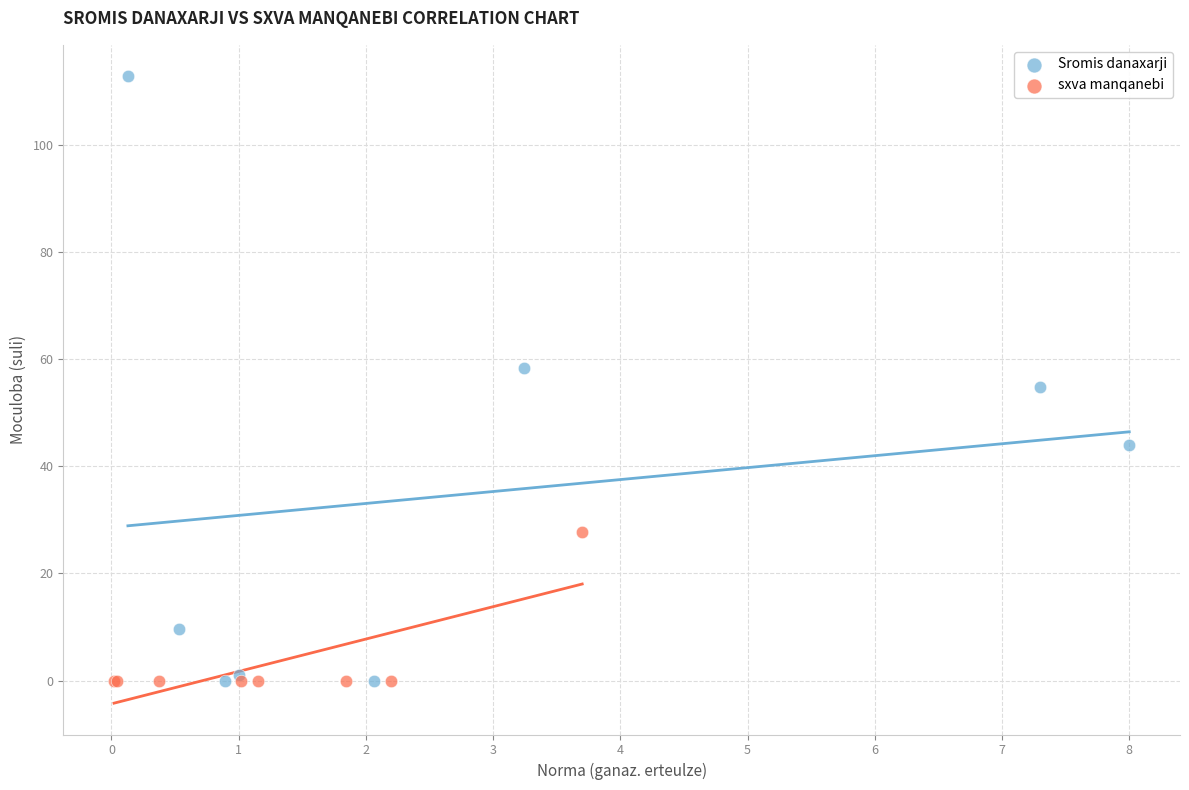

Which series has the widest spread of Y values?

Sromis danaxarji